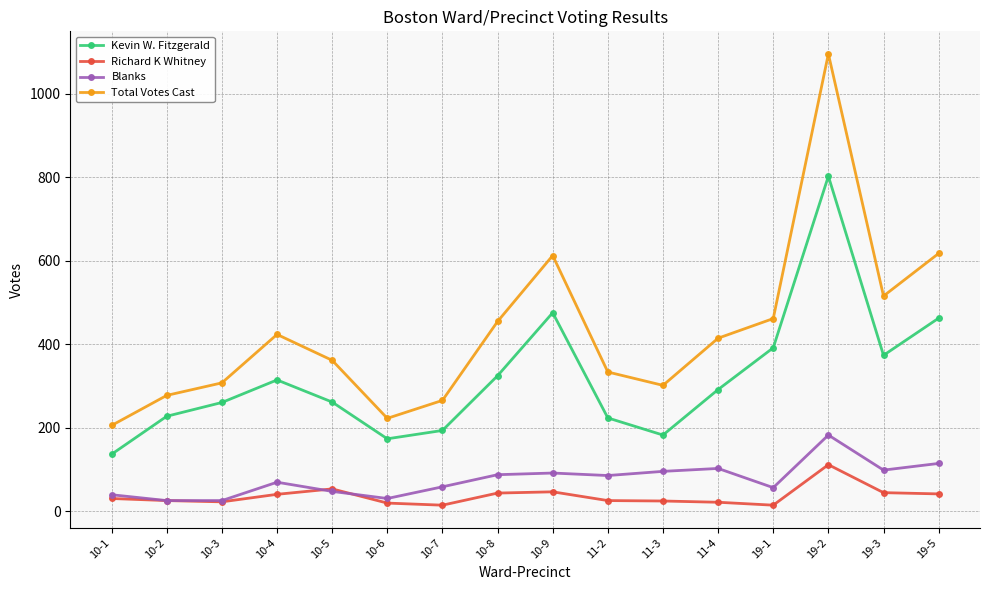

In Total Votes Cast, how many points are lower than both neighbors (excluding endpoints)?

3